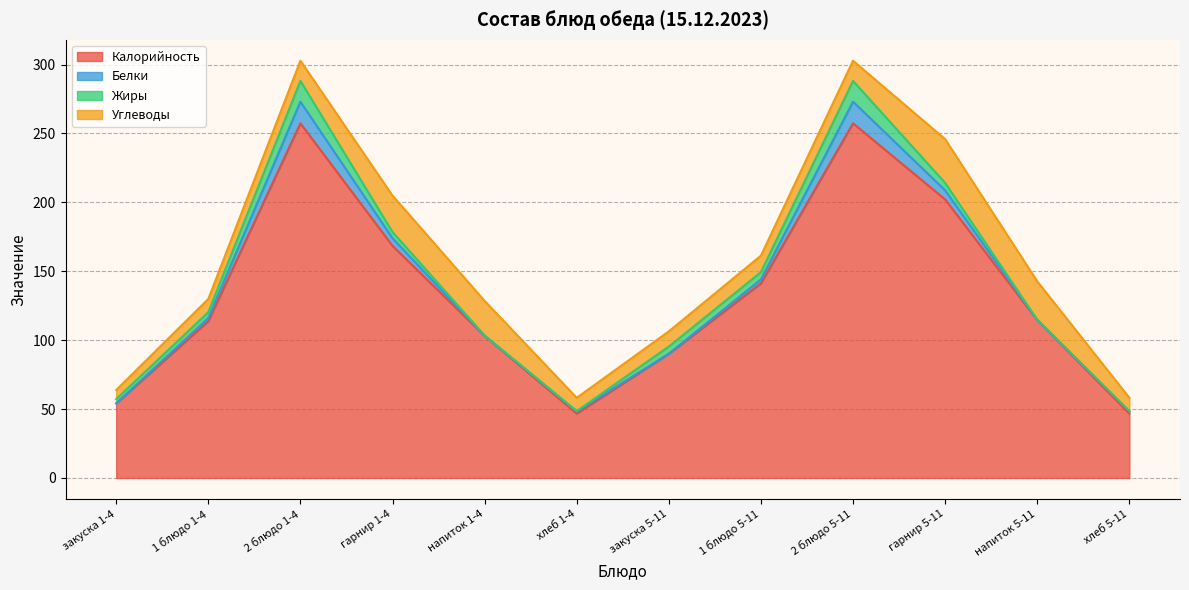

What is the difference between the Жиры values at закуска 5-11 and напиток 1-4?

5.0